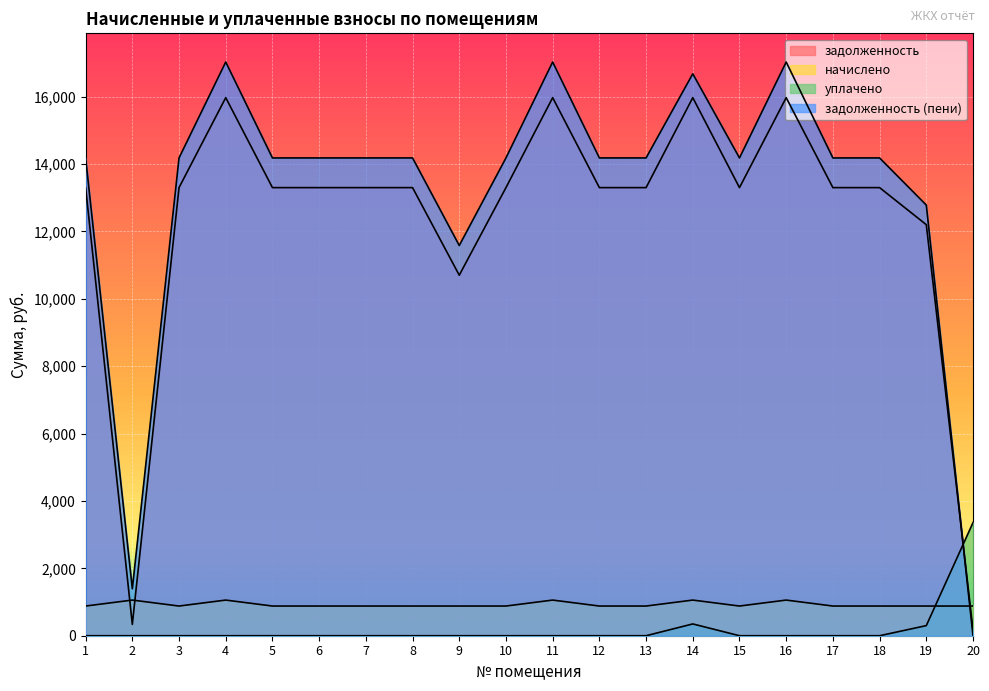

Between which two adjacent categories do задолженность (пени) and начислено first intersect?

19 and 20